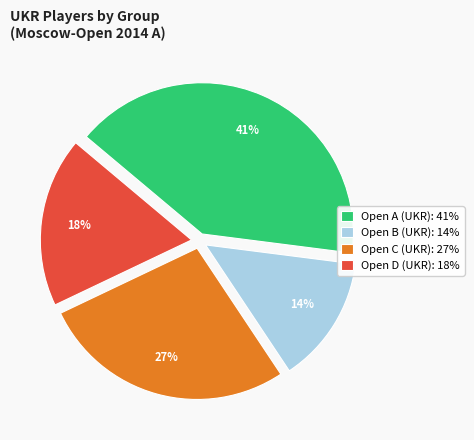

How many segments does this pie chart have?

4